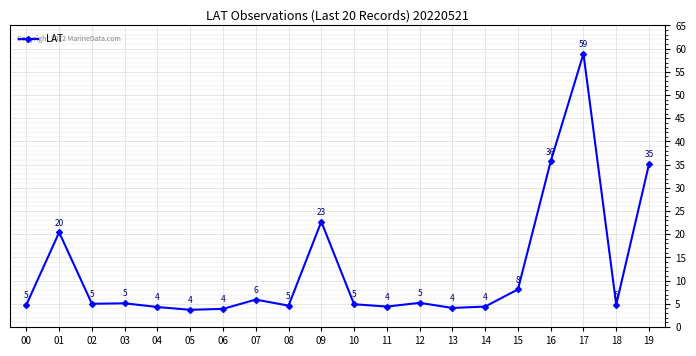

How many points are lower than both their immediate neighbors (excluding endpoints)?

6